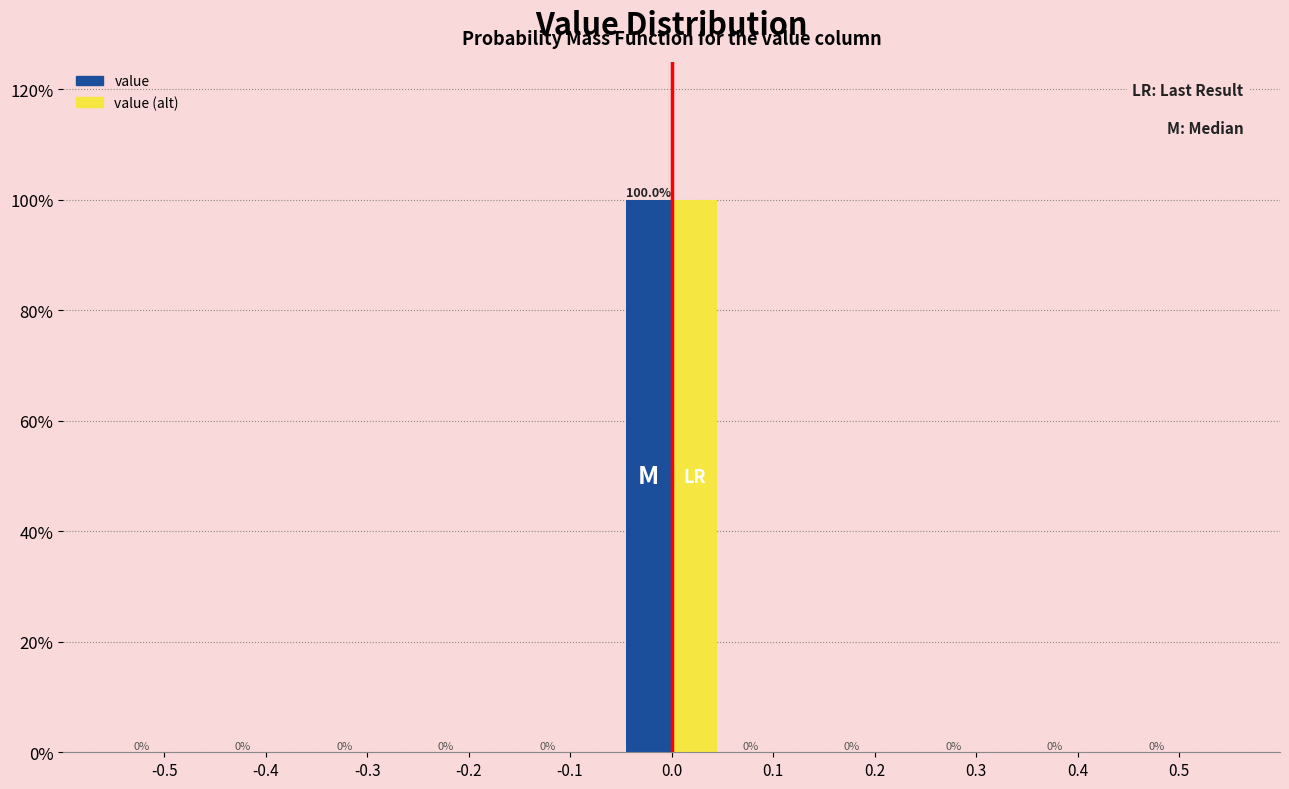

What are all the series names shown in the legend?

value, value (alt)